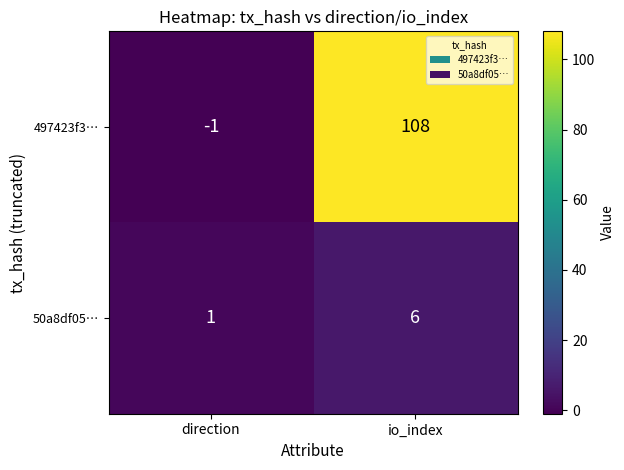

What is the average value of the 50a8df05… series?

4